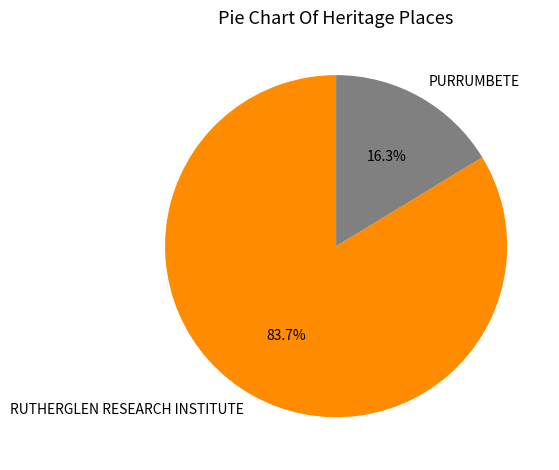

To the nearest percent, what is the average slice percentage?

50%